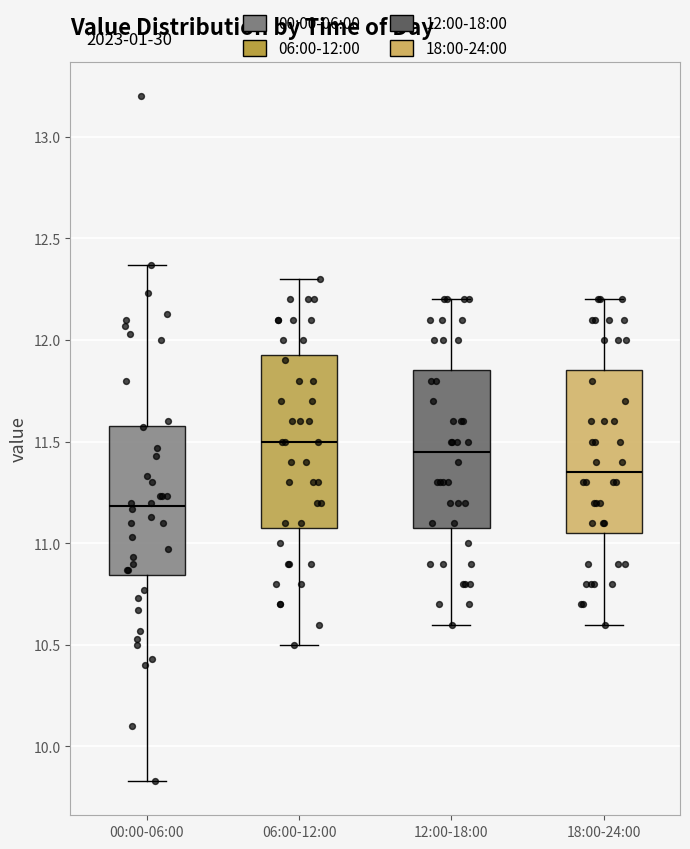

Reading left to right, transcribe this box plot: for each box, give where its median line is, the range the box spans, and where its two whiskers end, as read against the y-axis. The values are not printed on the chart, so give them approximately, as read against the axis.

00:00-06:00: median 11.20, box 10.85 to 11.60, whiskers 9.85 to 12.35
06:00-12:00: median 11.50, box 11.10 to 11.95, whiskers 10.50 to 12.30
12:00-18:00: median 11.45, box 11.10 to 11.85, whiskers 10.60 to 12.20
18:00-24:00: median 11.35, box 11.05 to 11.85, whiskers 10.60 to 12.20